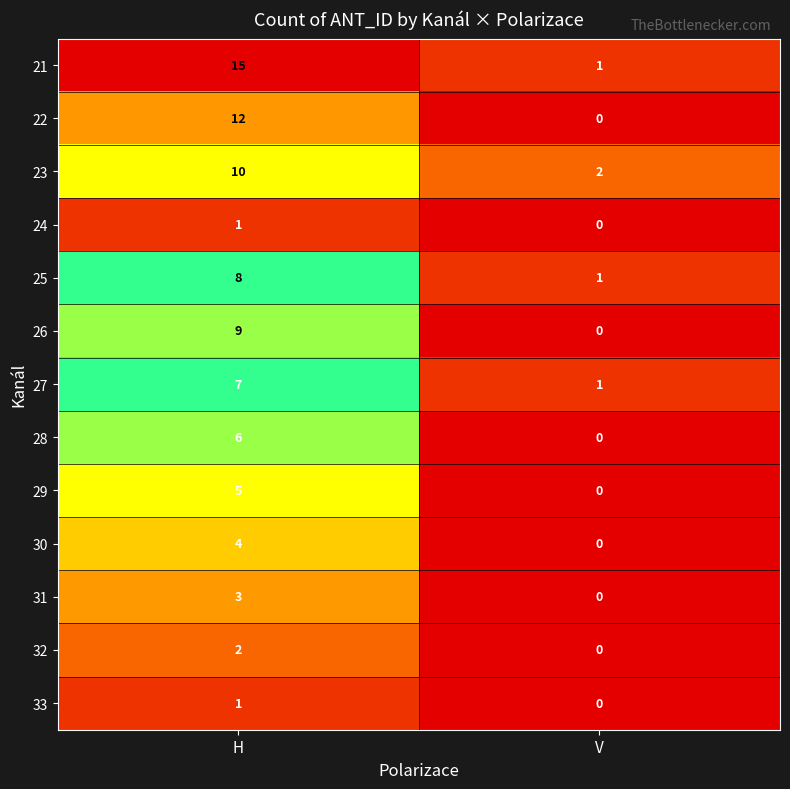

What is the total value across all series at V?

5